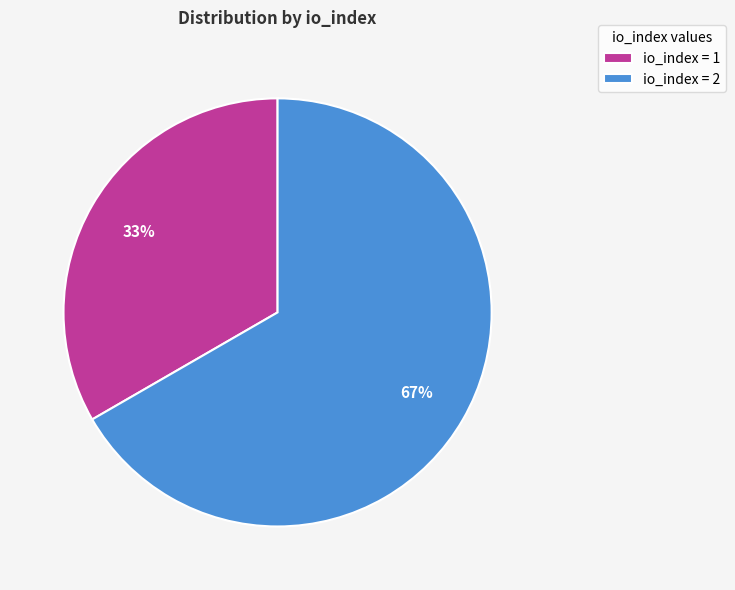

Is there any slice that represents more than half of the pie?

Yes